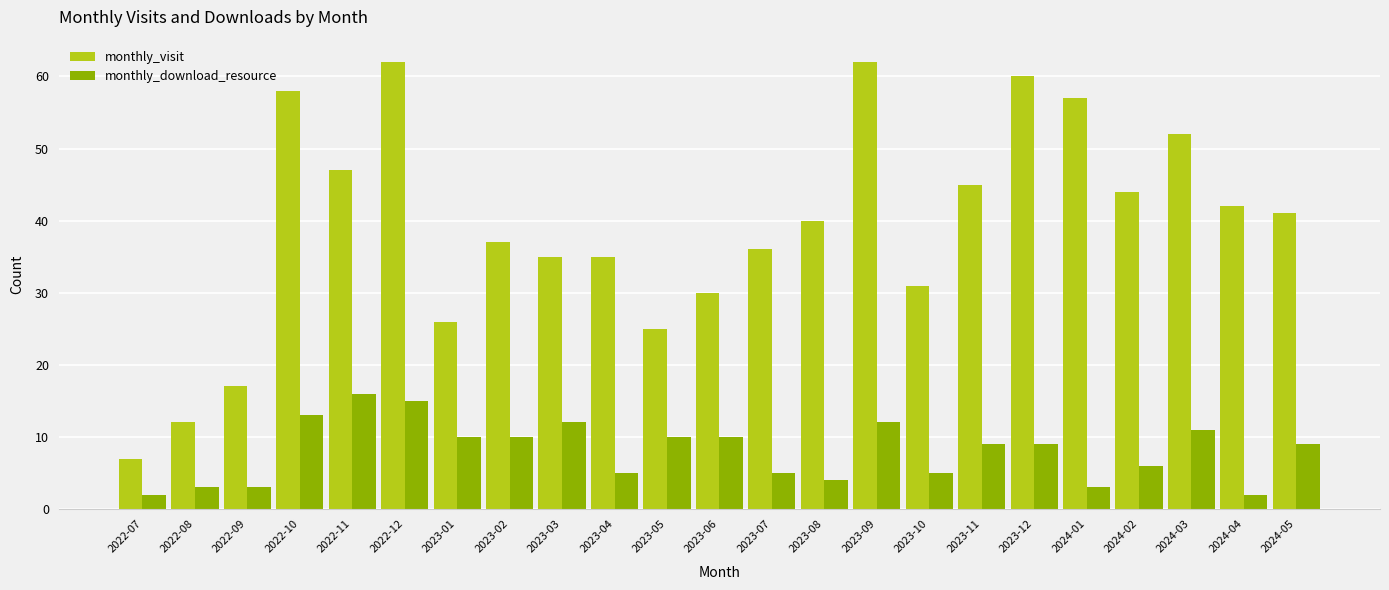

Is the value of monthly_visit at 2023-08 greater than the value of monthly_download_resource at 2023-09?

Yes